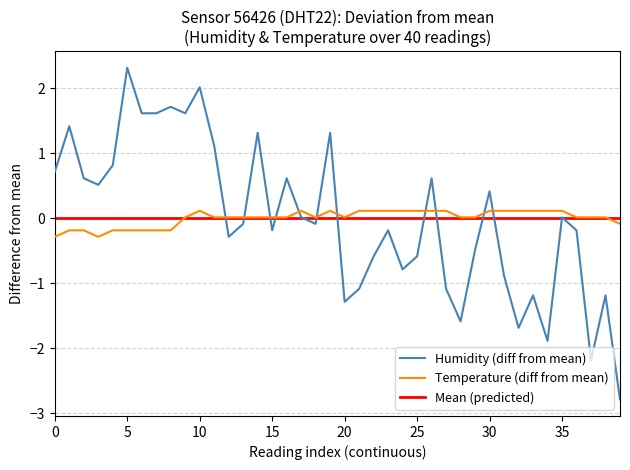

Which category has the highest value in the temperature series?

10